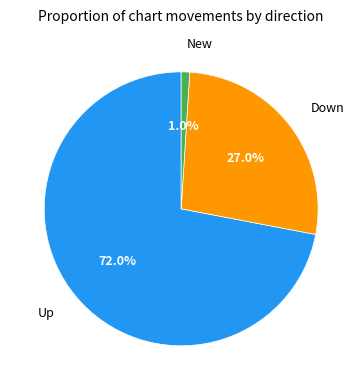

Is there any slice that represents more than half of the pie?

Yes